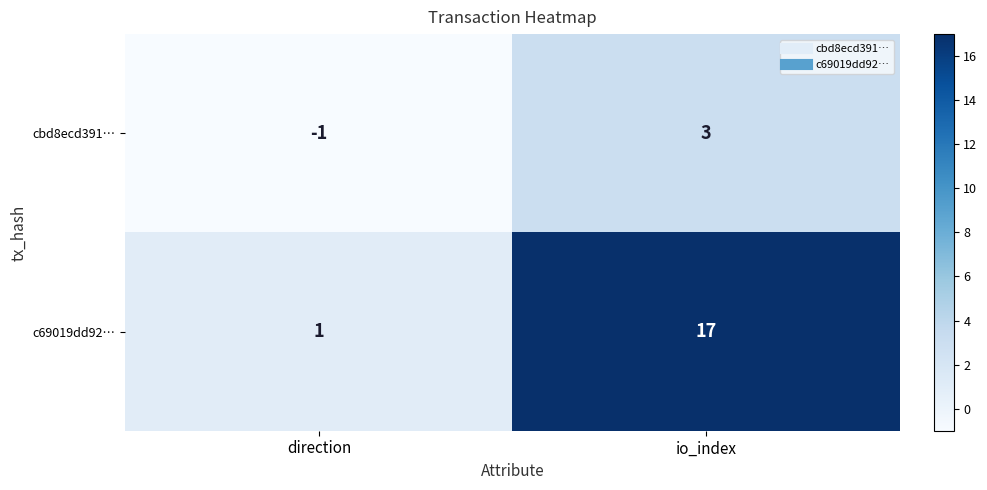

Which label corresponds to the smallest value in the chart?

direction